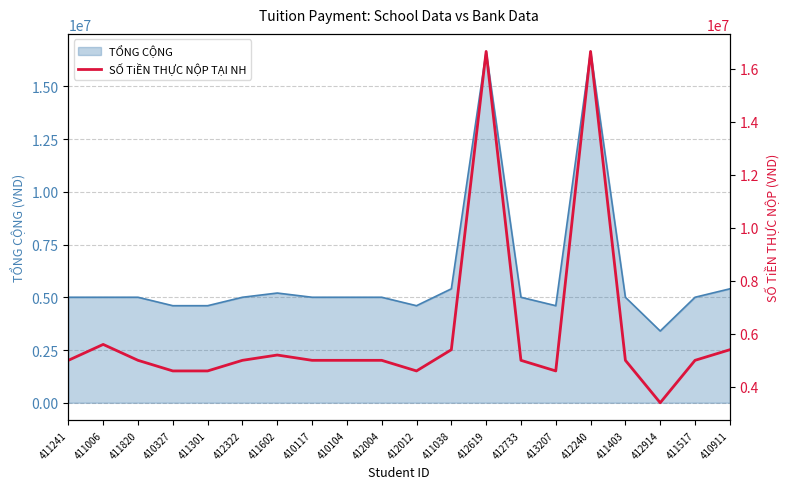

What is the change in value from 411006 to 412322?

-600000